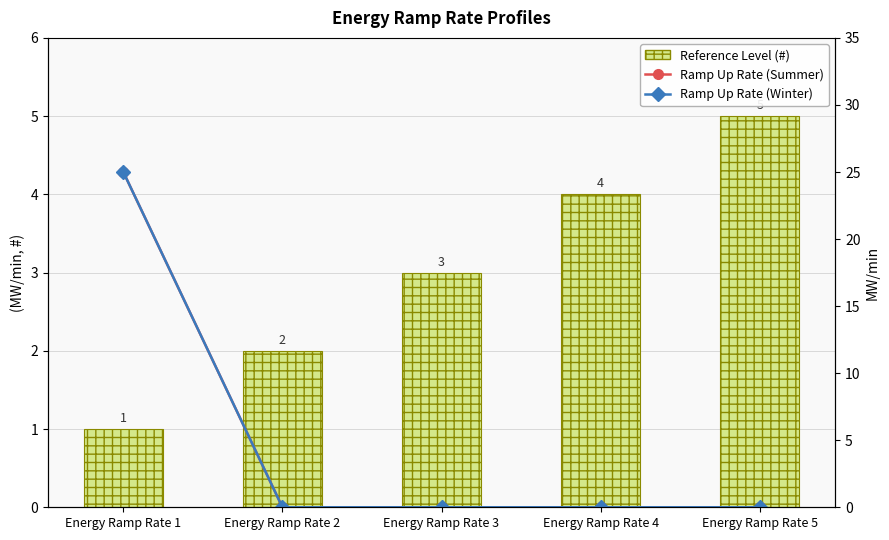

What is the difference between the highest and lowest values at Energy Ramp Rate 5?

5